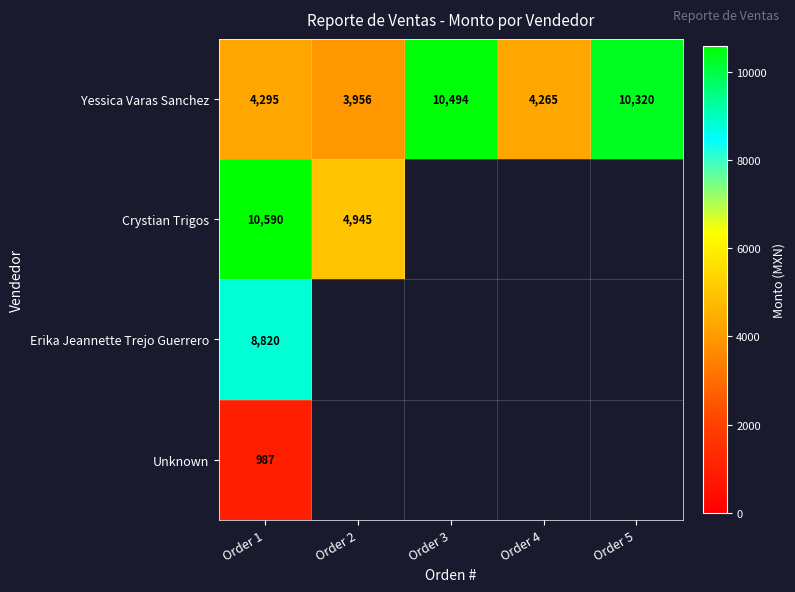

What is the difference between the maximum and minimum values in the Yessica Varas Sanchez series?

6538